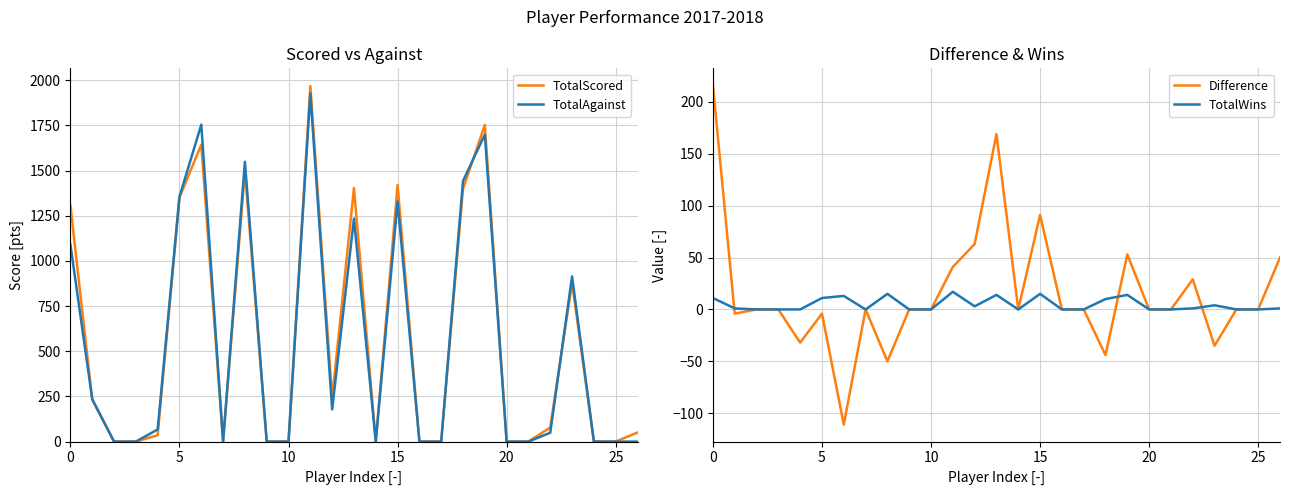

What is the sum of all TotalWins values?

130